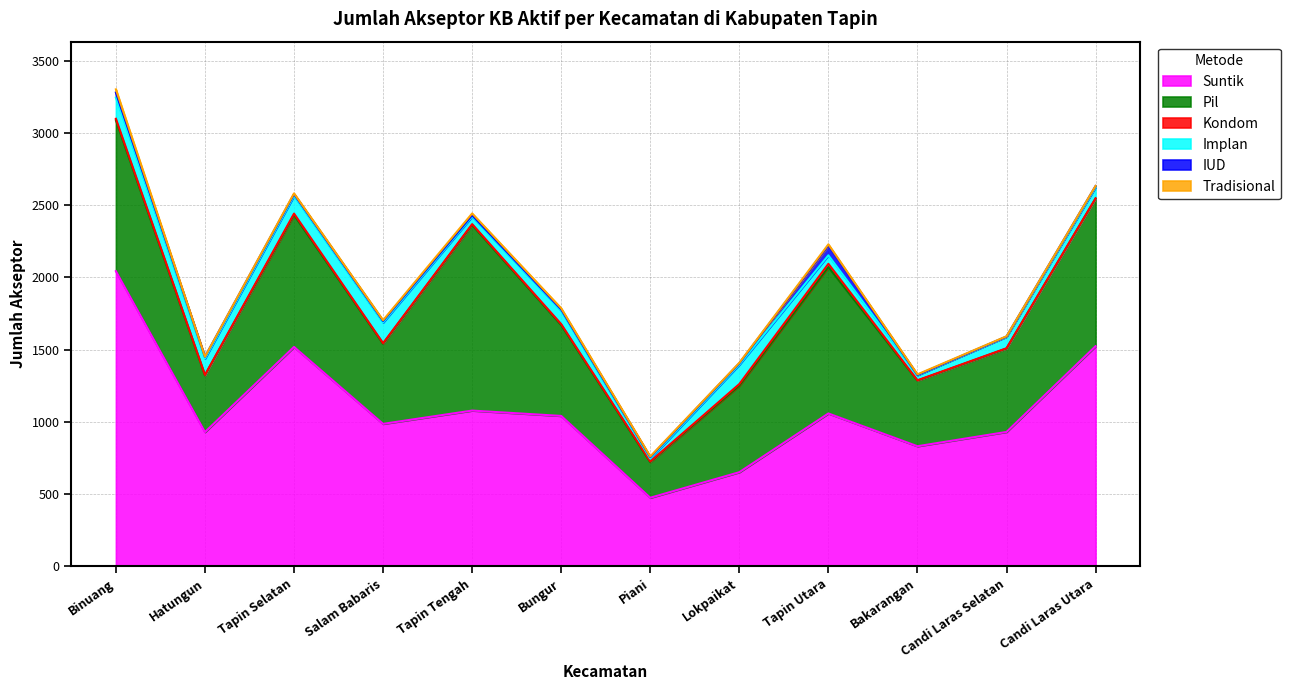

Between Bungur and Lokpaikat, which series saw the biggest shift?

Suntik